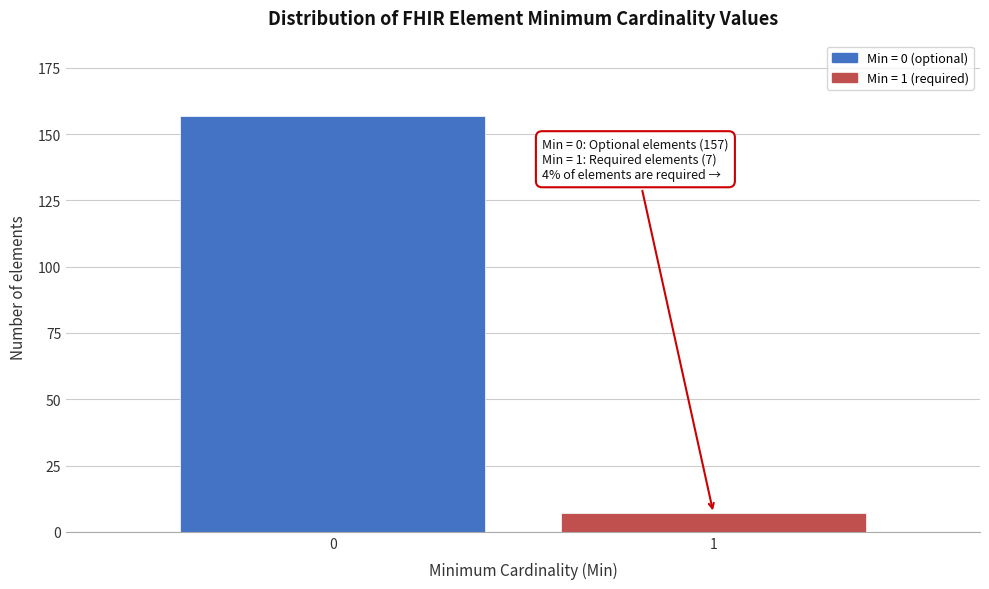

Reading left to right, what are all the values shown in this chart?

0=157	1=7